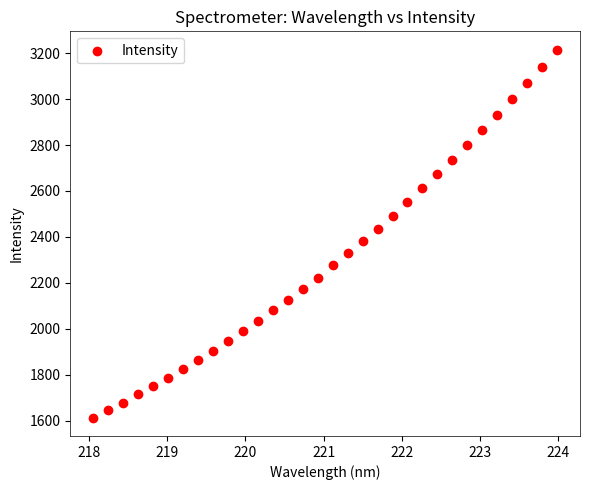

What is the range of Y values (max minus min)?

1602.5